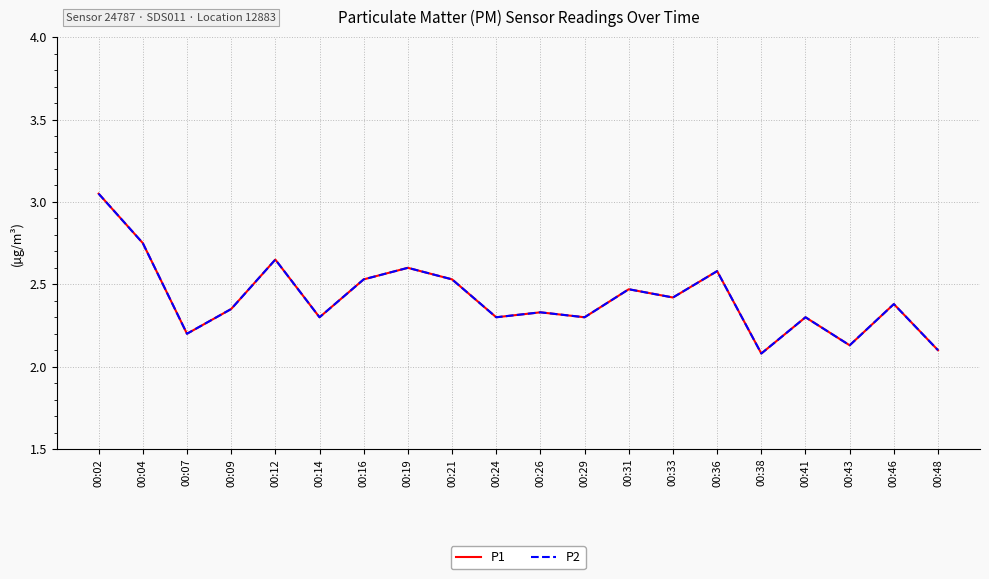

Does the chart have visible grid lines?

Yes